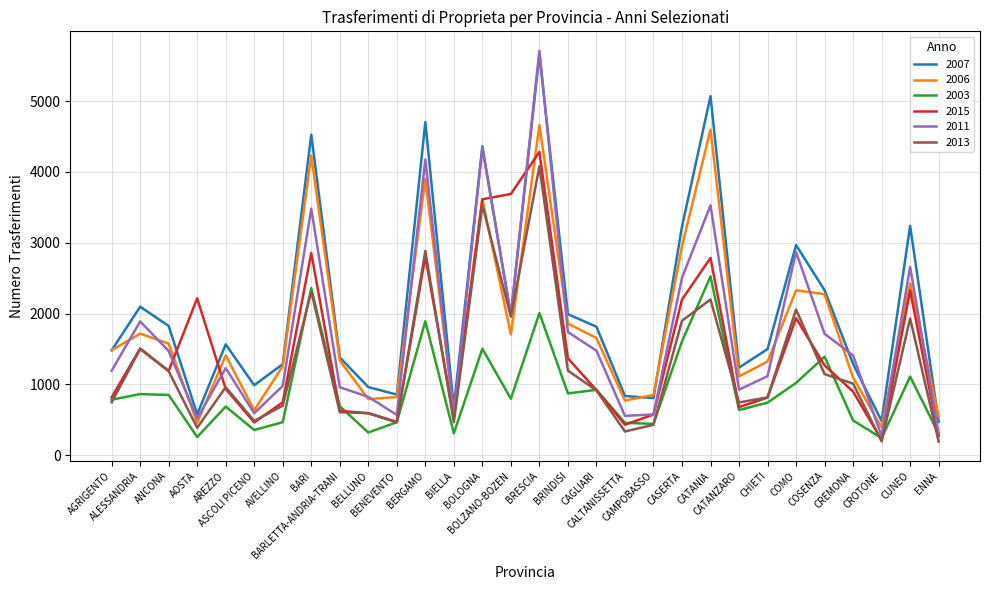

Is it true that 2015 equals 254 at COSENZA?

False